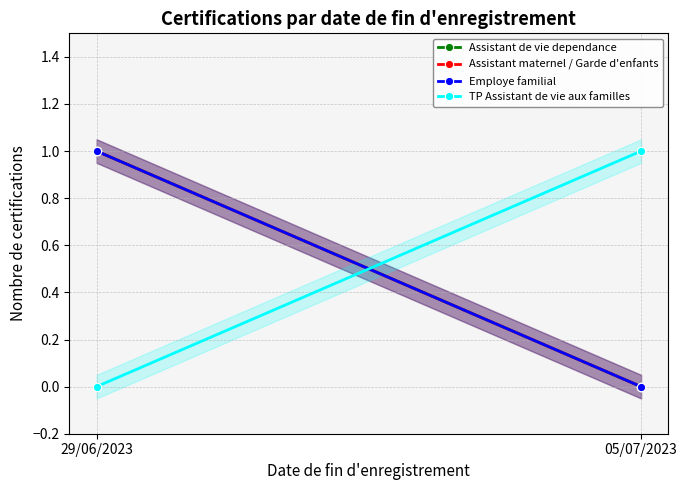

At 29/06/2023, list the series in order from largest to smallest.

Assistant de vie dependance, Assistant maternel / Garde d'enfants, Employe familial, TP Assistant de vie aux familles